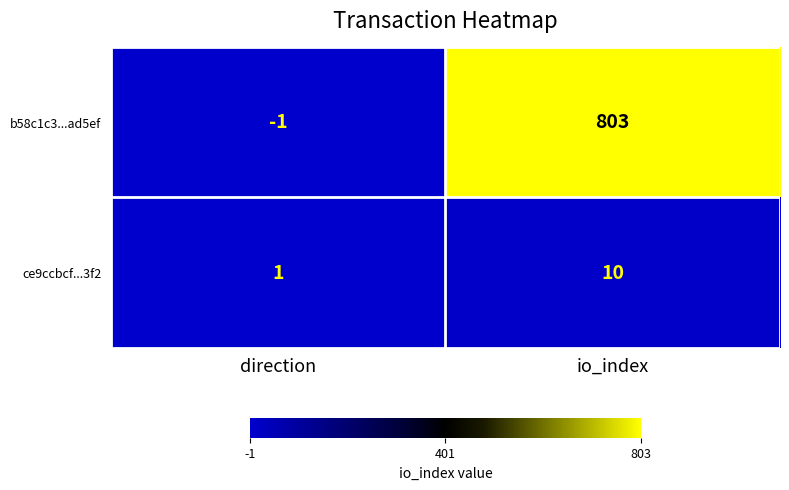

Which series has the largest total across all categories?

b58c1c3...ad5ef